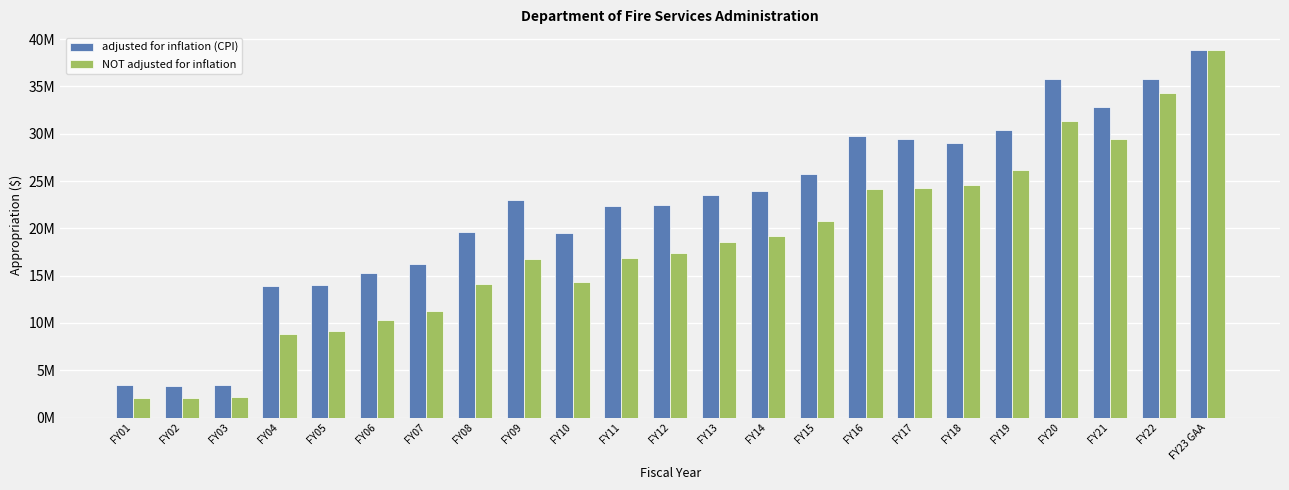

Does the chart contain stacked bars?

No